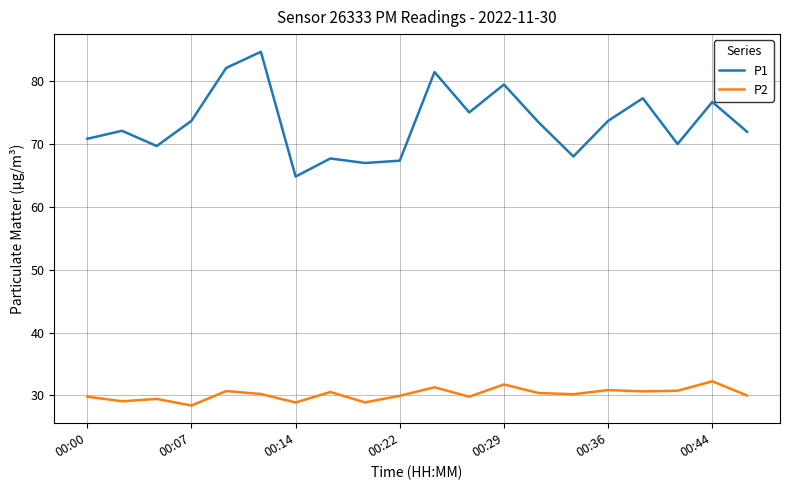

True or false: P2 and P1 intersect in this chart.

False